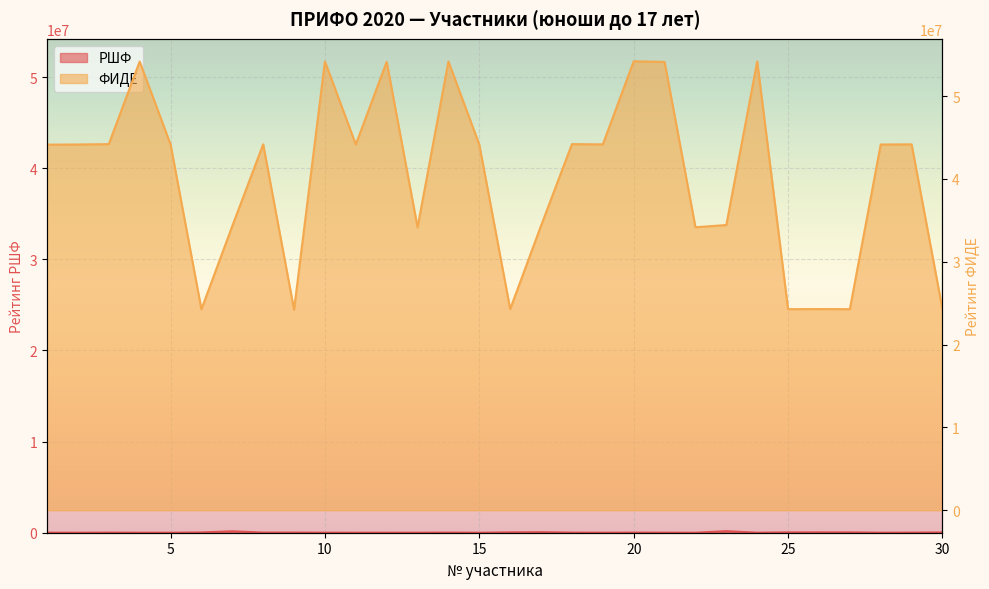

The value of РШФ at 26 is 41065. True or false?

True